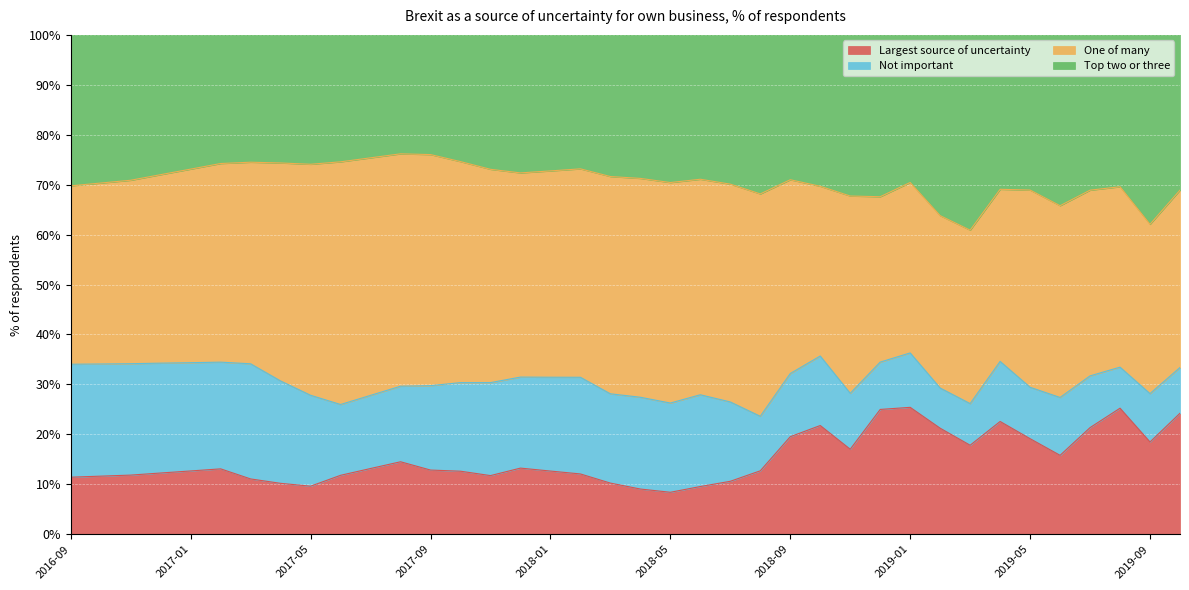

The Top two or three series shows 101.3 at 2018-01. True or false?

False